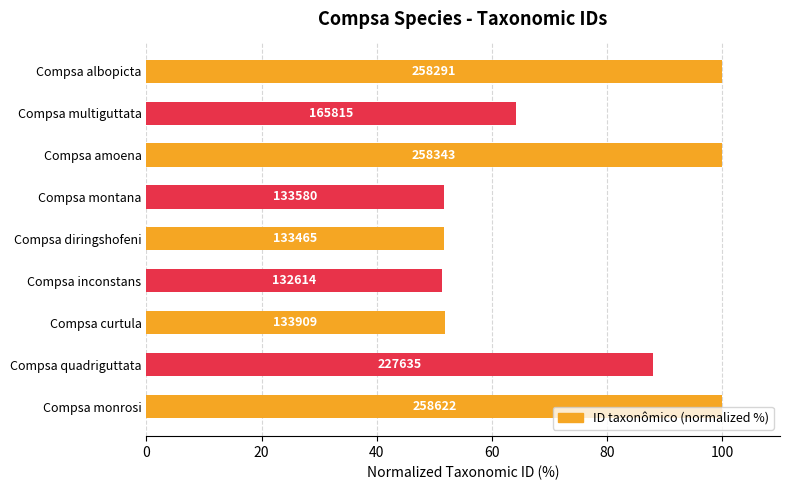

What is the difference between the maximum and second lowest values?

48.4